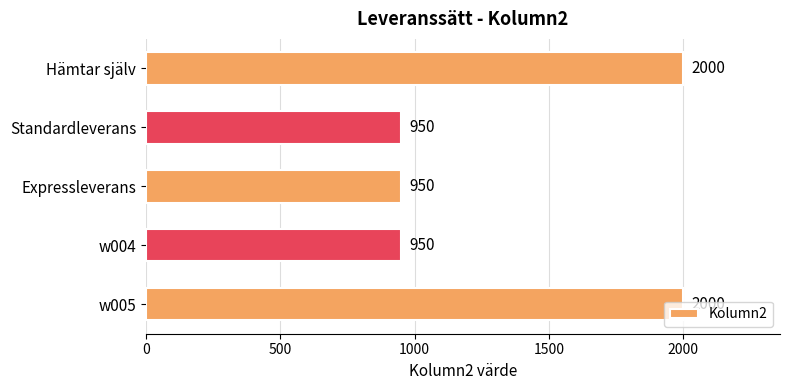

What is the maximum value shown in the chart?

2000